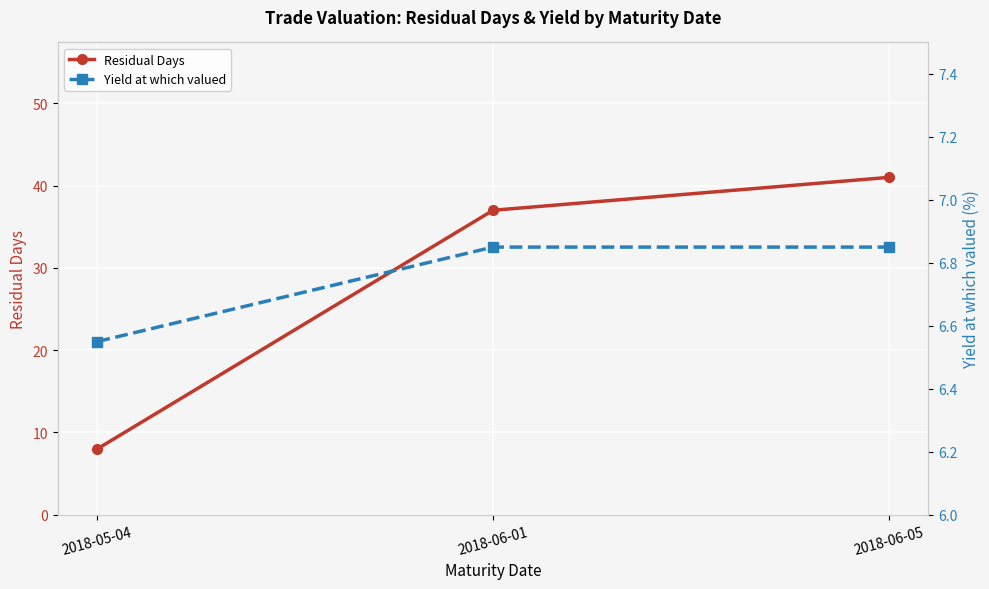

At which category is the sum across all series the highest?

2018-06-05